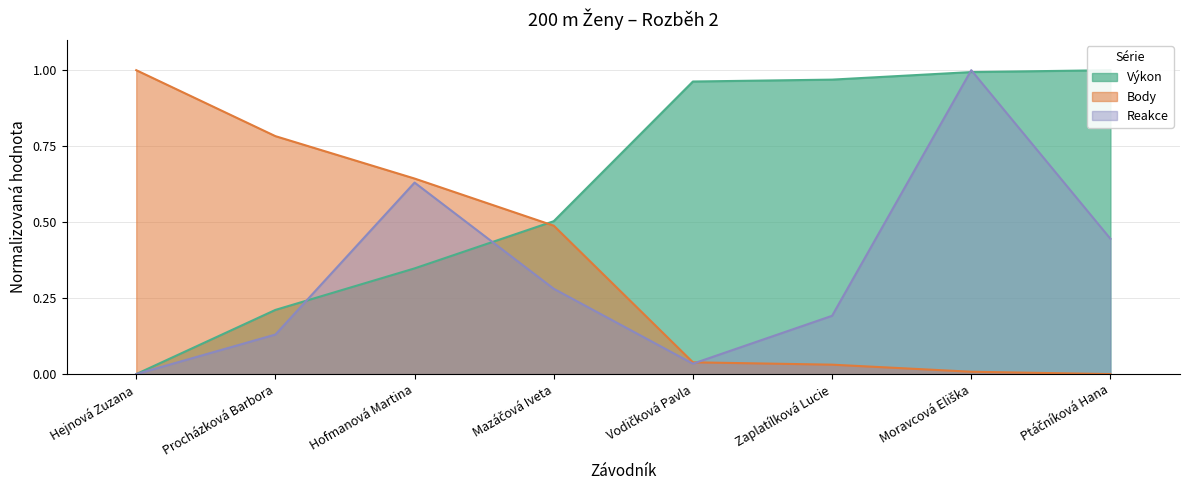

What is the maximum value for Reakce?

1.0